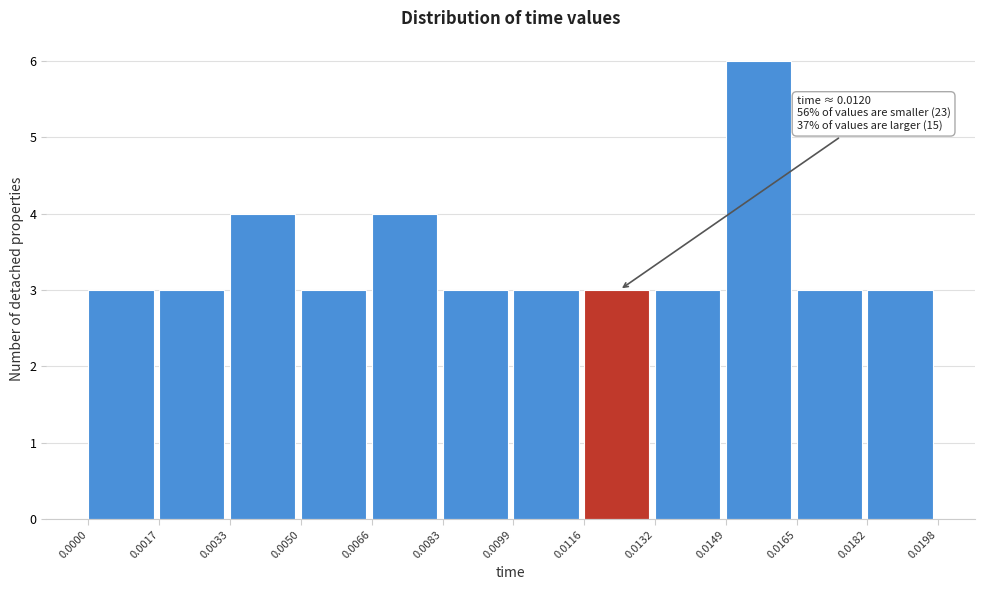

Which range on the x-axis has the tallest bar?

0.0149 to 0.0165